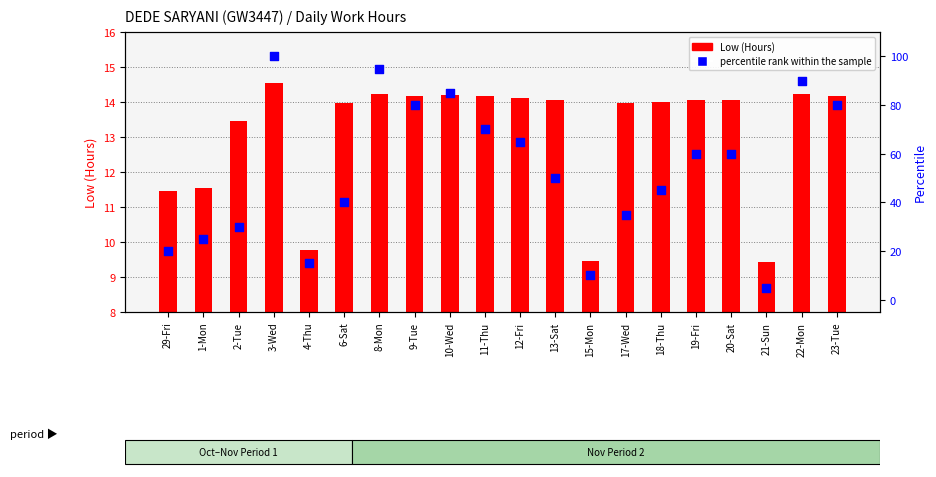

Which series has the largest total across all categories?

percentile rank within the sample